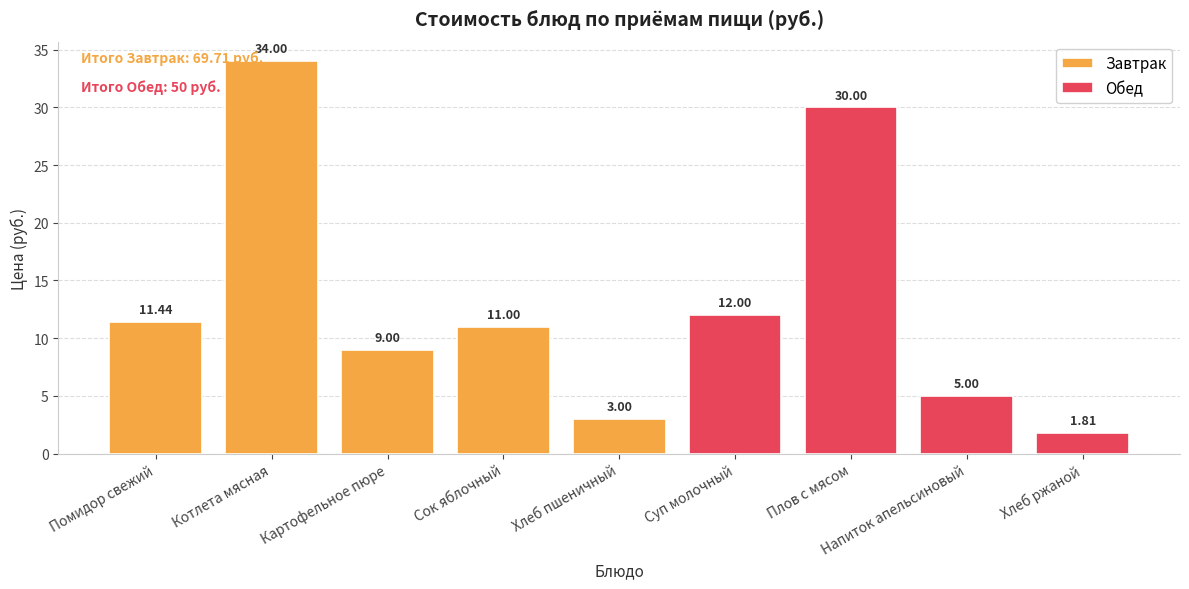

What is the difference between the values at Напиток апельсиновый and Суп молочный?

7.0